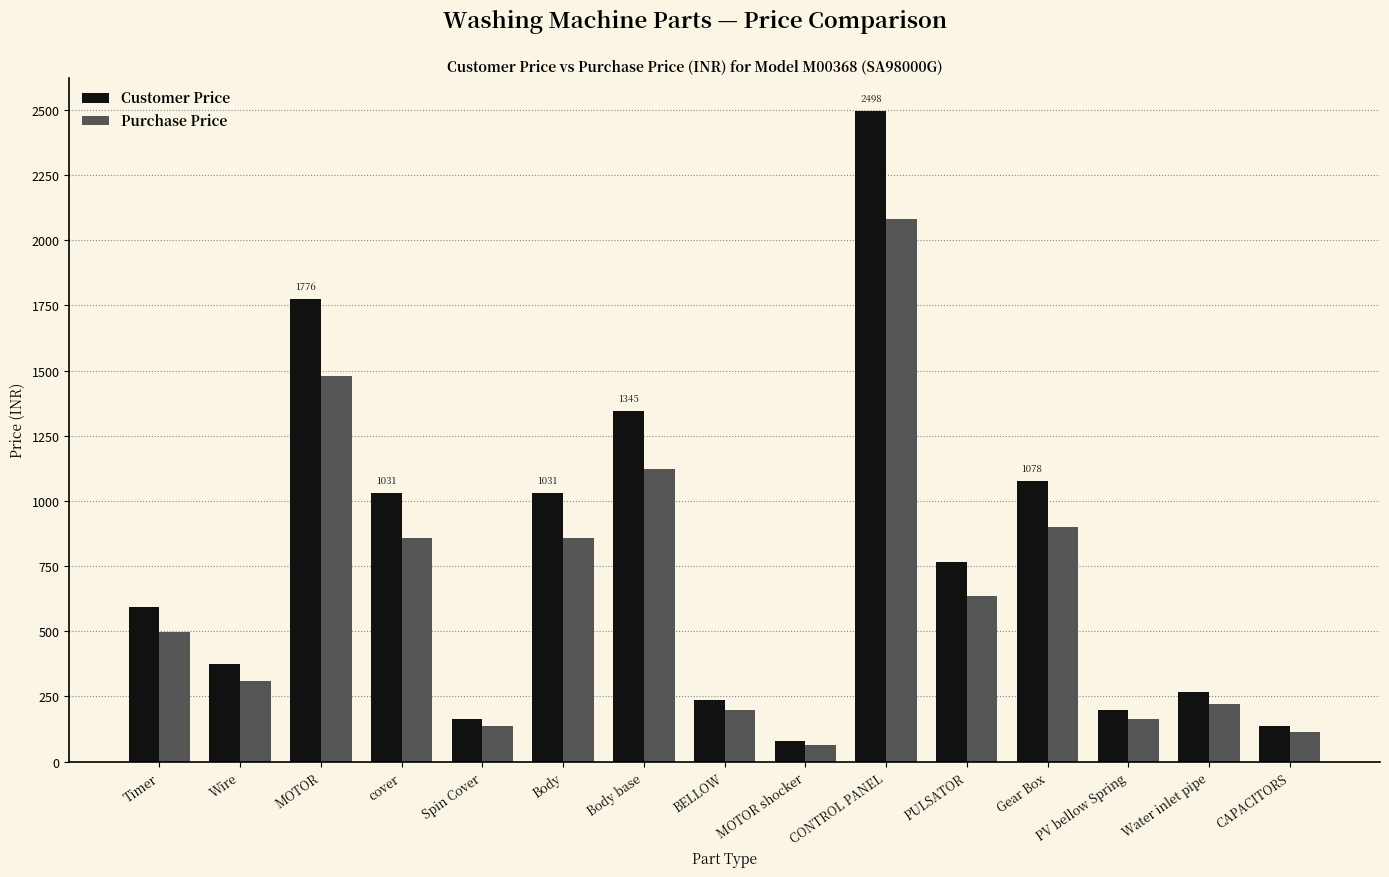

How many bars are there in total?

30